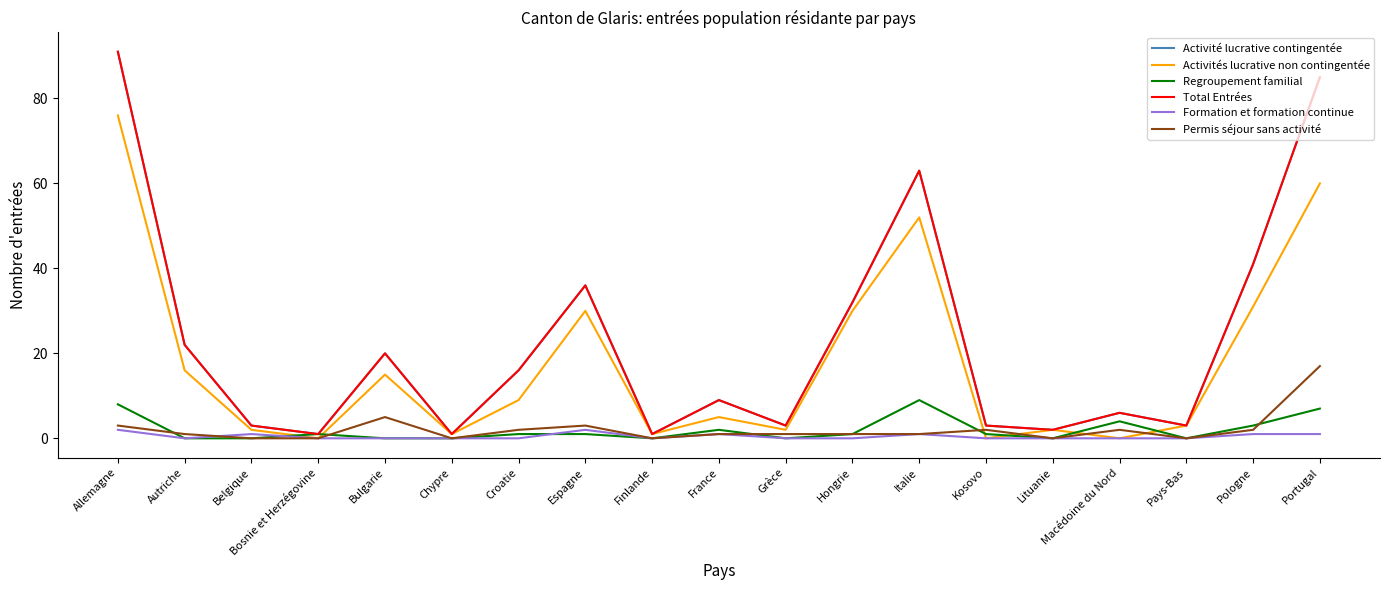

What position from the left is Belgique?

3